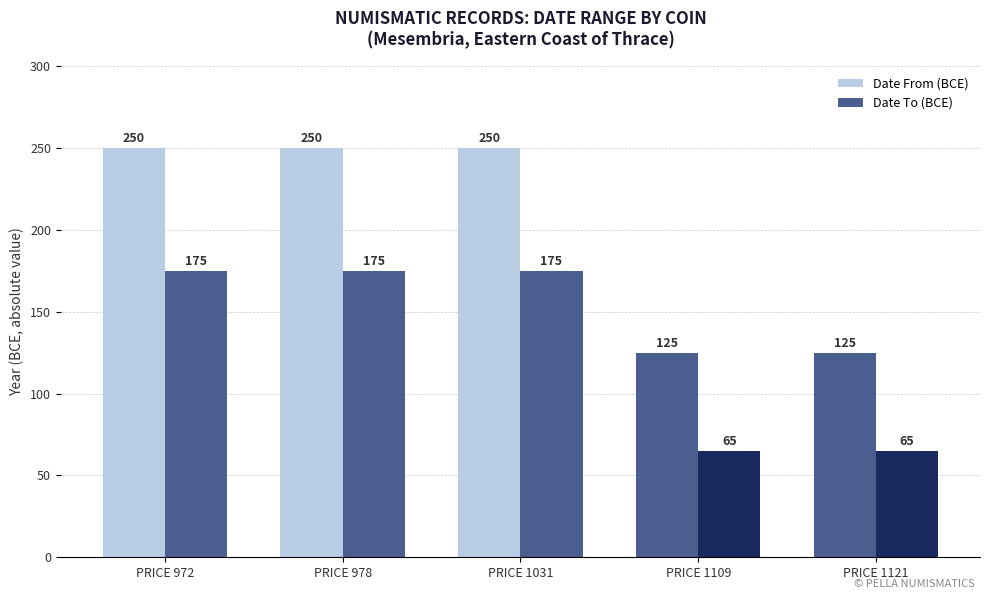

How many bars are there in each group?

2